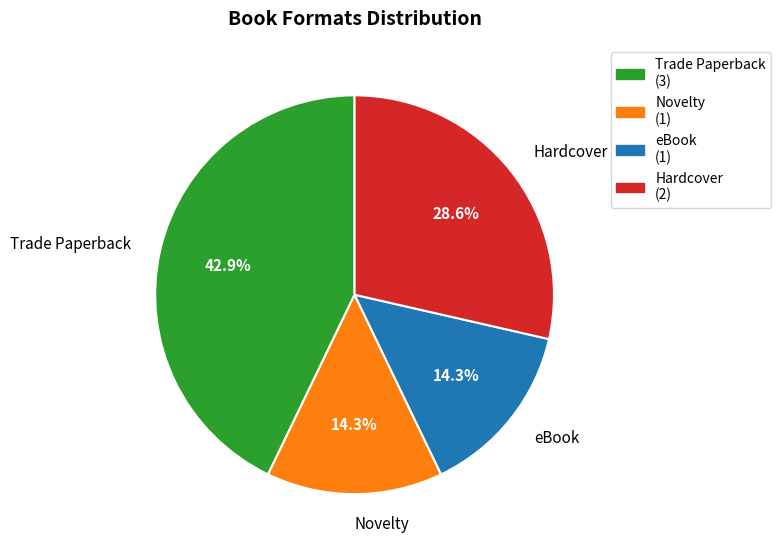

The eBook slice represents 5% of the pie. True or false?

False